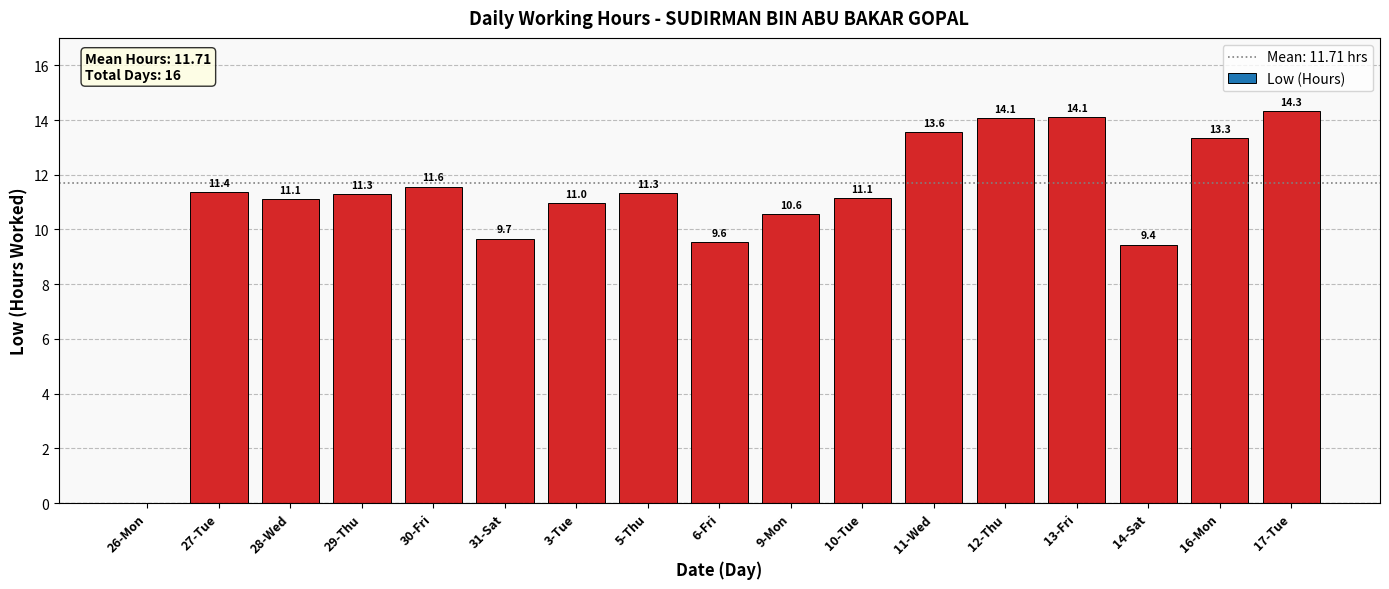

Where is the data nearest to the value 7?

14-Sat